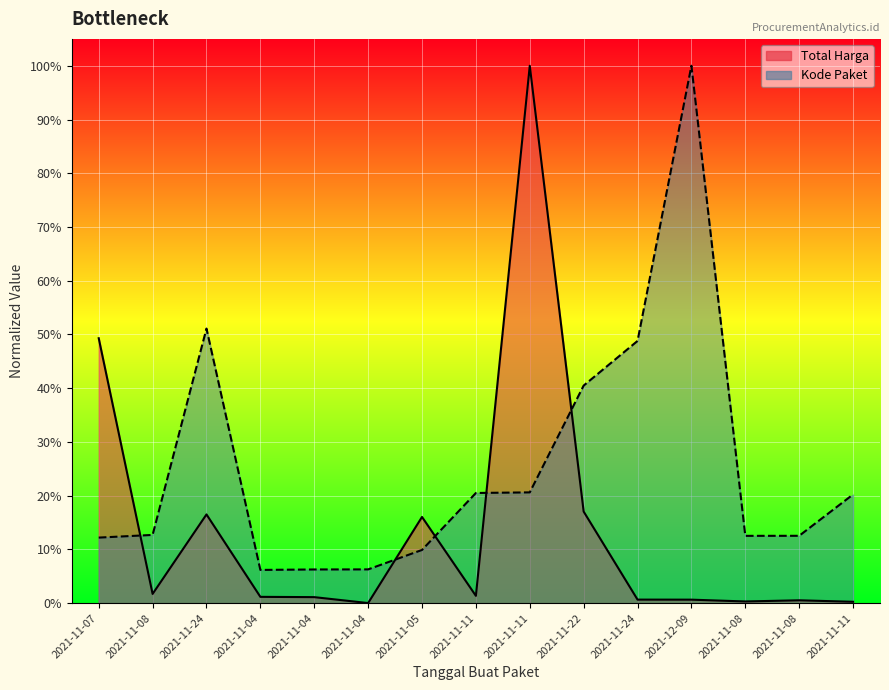

How many times do Kode Paket and Total Harga cross each other?

5